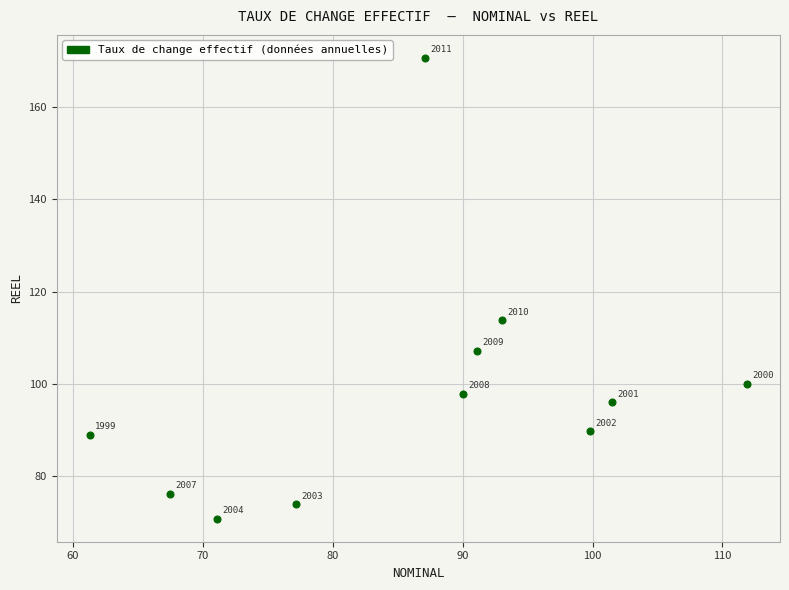

What Y value in the scatter plot is closest to 120?

113.8